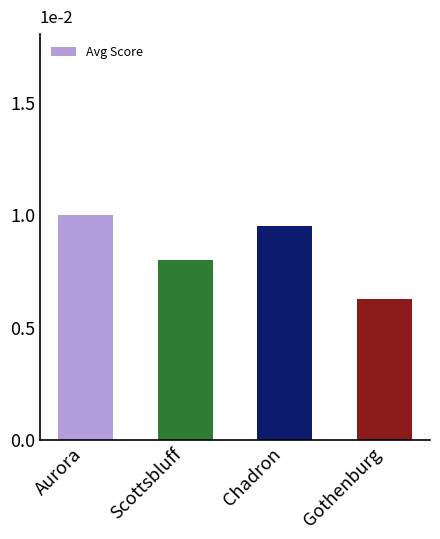

True or false: the data shows 6.2 at Gothenburg.

True